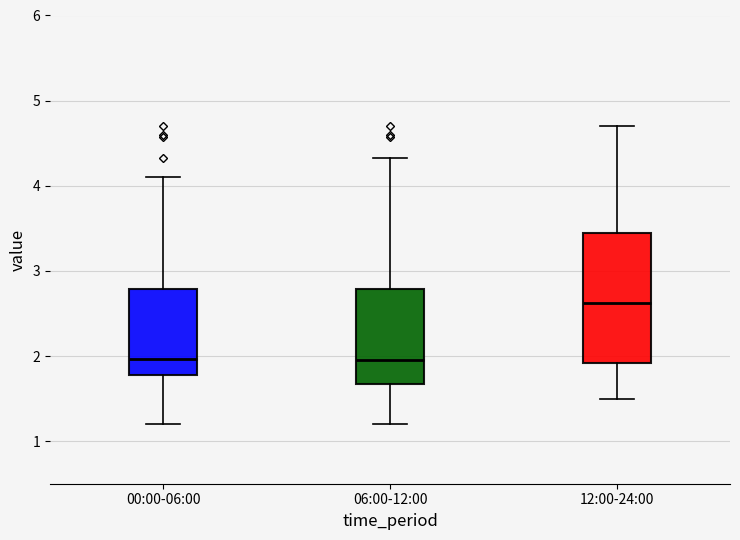

Where does the median line of the box for 00:00-06:00 sit on the y-axis? The values are not printed on the chart, so give them approximately, as read against the axis.

2.0